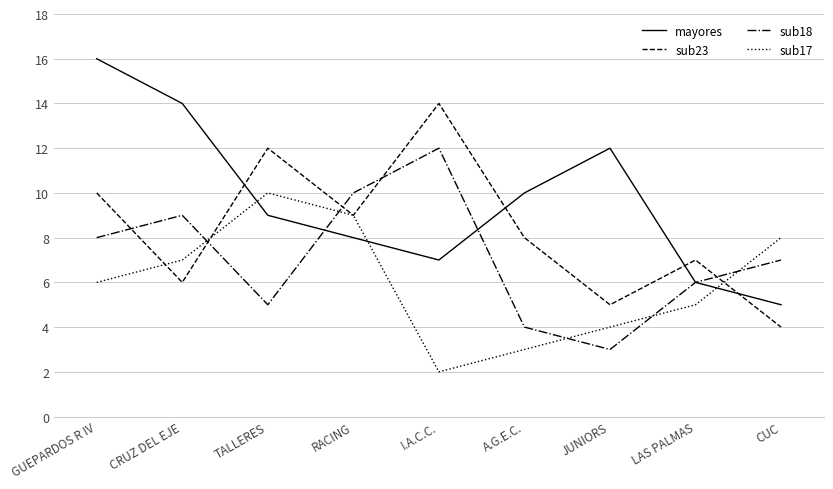

Which category has the lowest value in the sub17 series?

I.A.C.C.